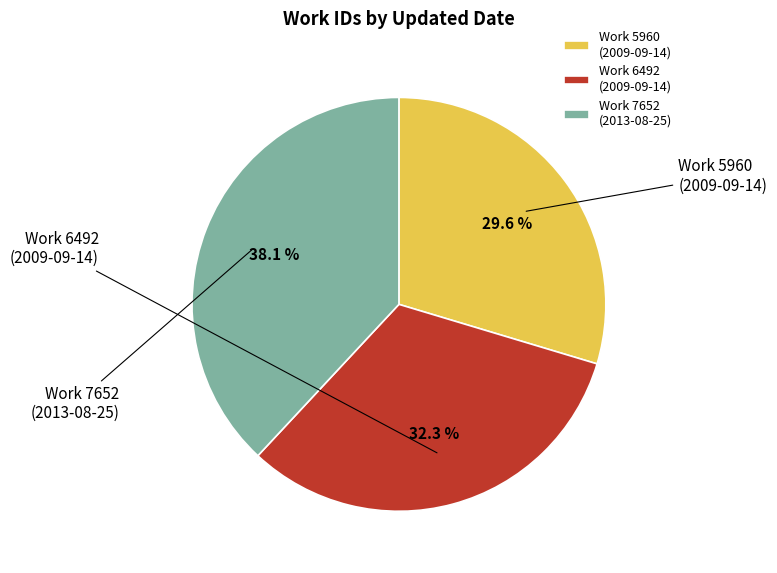

To the nearest percent, what is the difference between the largest and smallest slice percentages?

8%